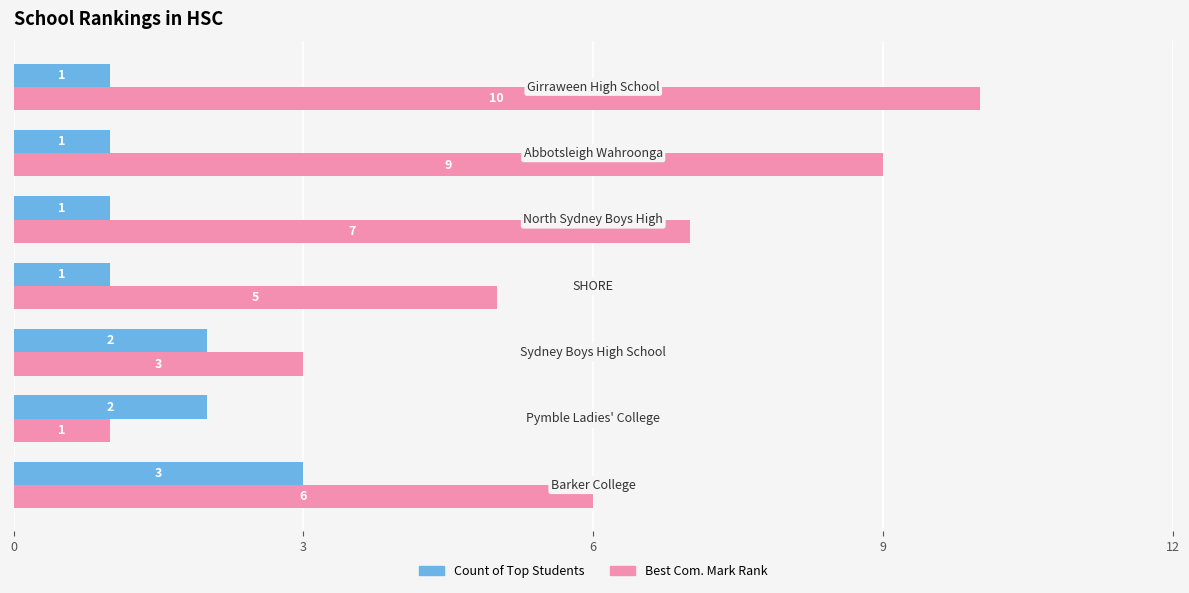

Which series has the largest range (max minus min)?

Best Com. Mark Rank